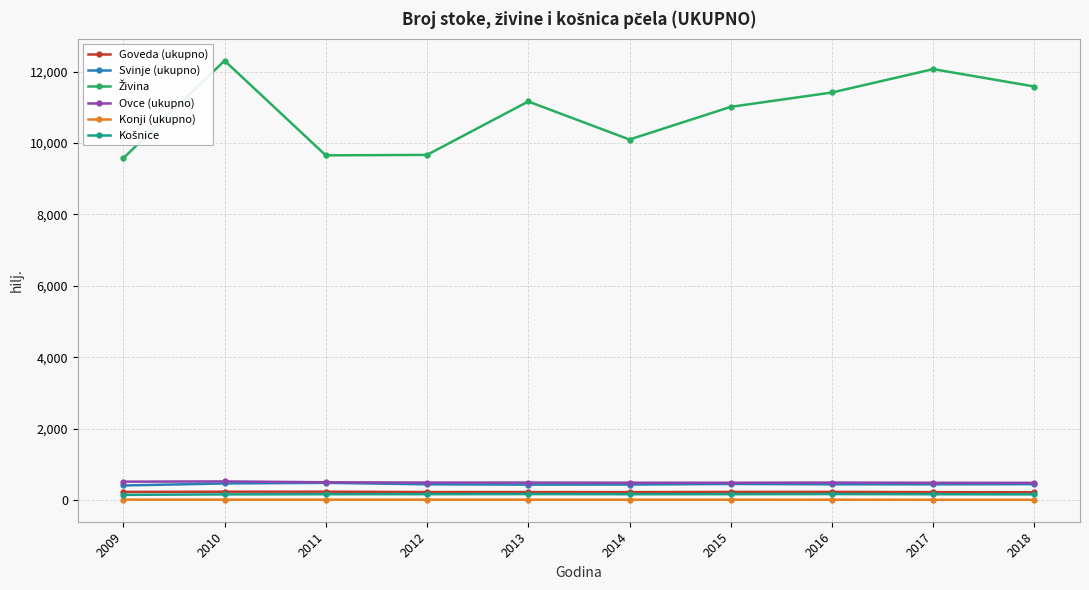

True or false: Konji (ukupno) has a value of 13 at 2009.

True